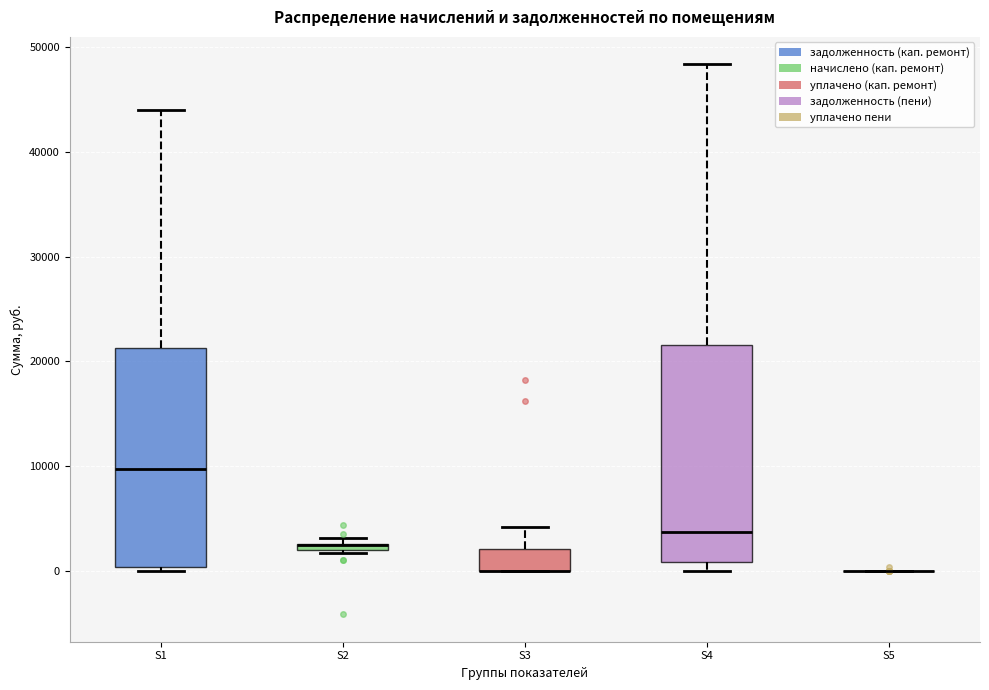

Where does the upper whisker of the box for S4 end on the y-axis? The values are not printed on the chart, so give them approximately, as read against the axis.

48000